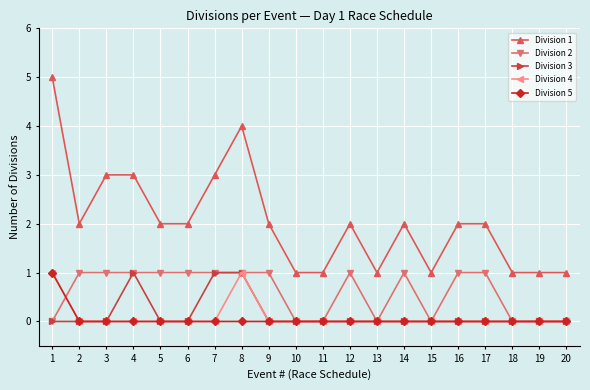

Which series has the widest spread of values?

Division 1